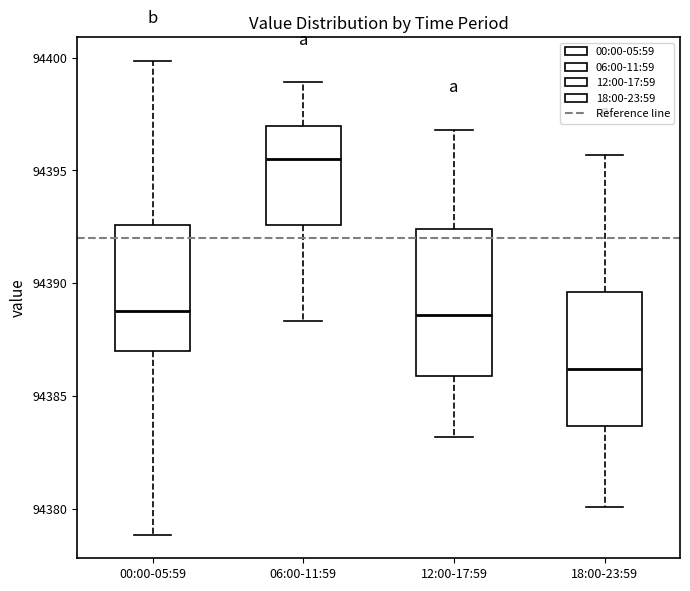

Which box is the tallest, from its lower edge to its upper edge?

12:00-17:59